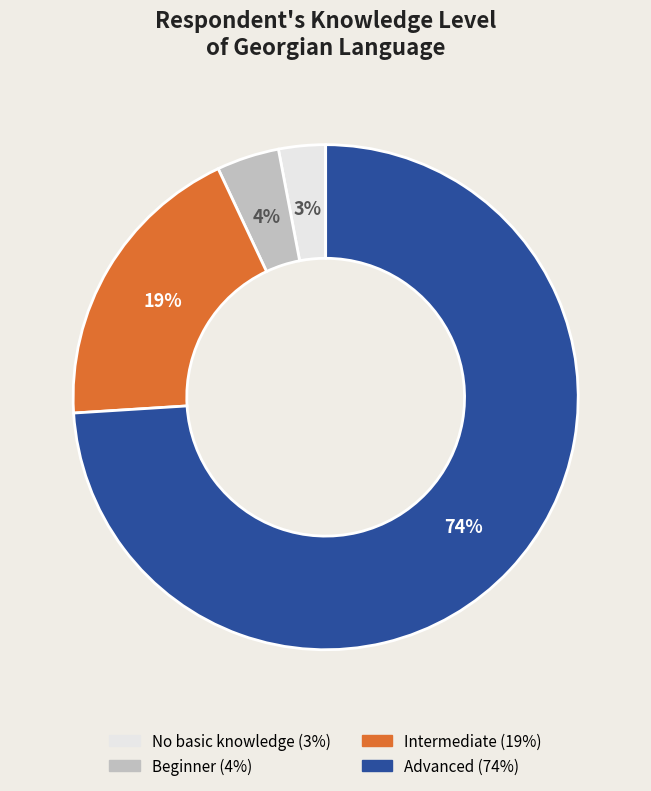

Is it true that No basic knowledge is 3% of the pie?

True